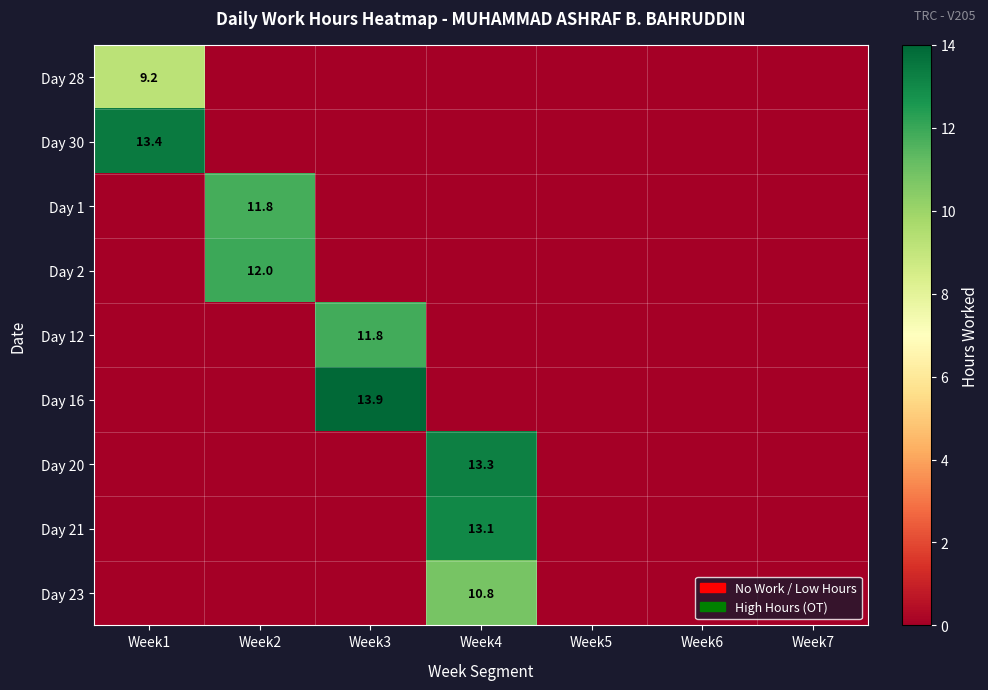

Is it true that Day 21 equals 18.7 at Week4?

False